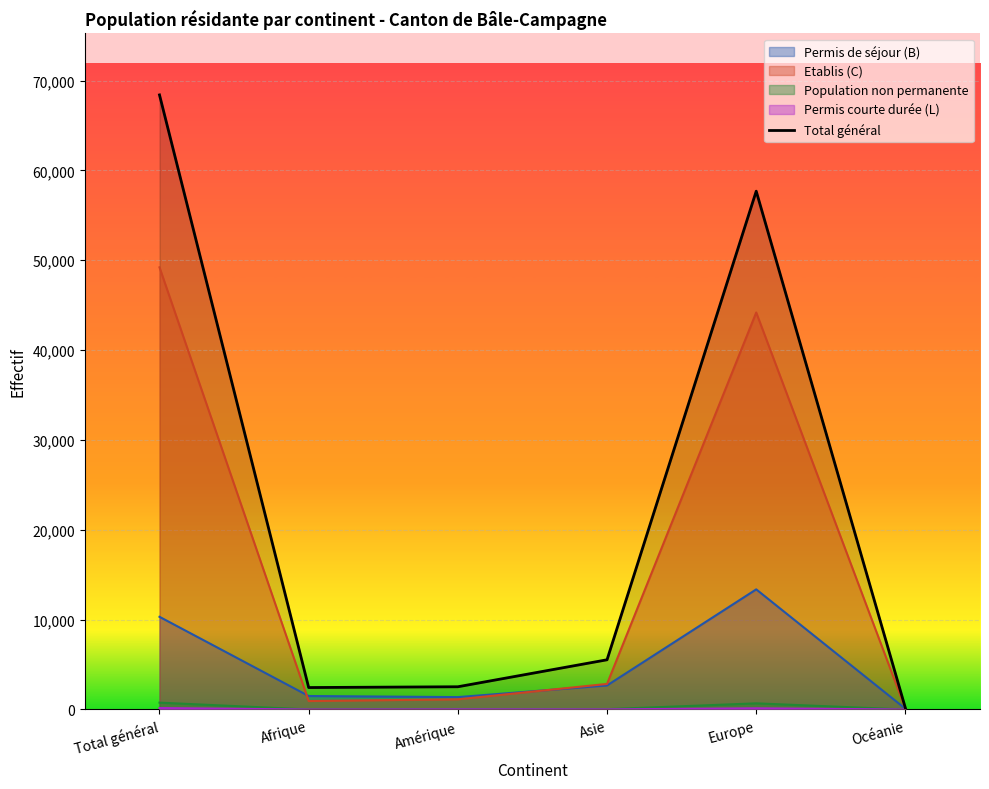

What is the greatest value displayed?

68401